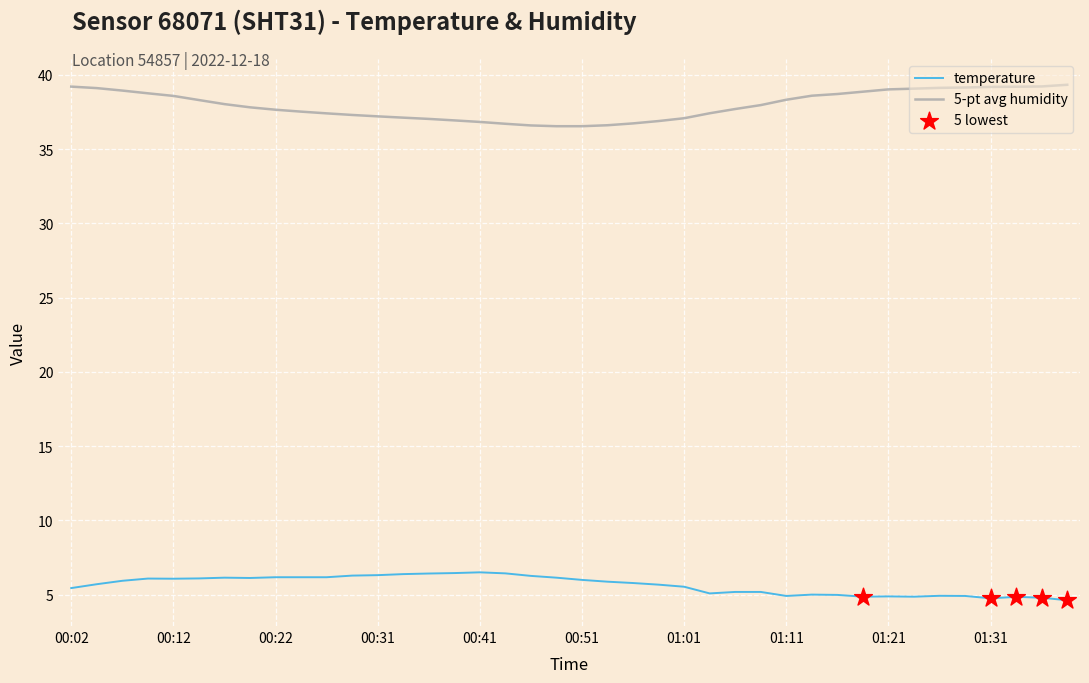

List the series in order of their peak value, lowest first.

temperature, 5-pt avg humidity